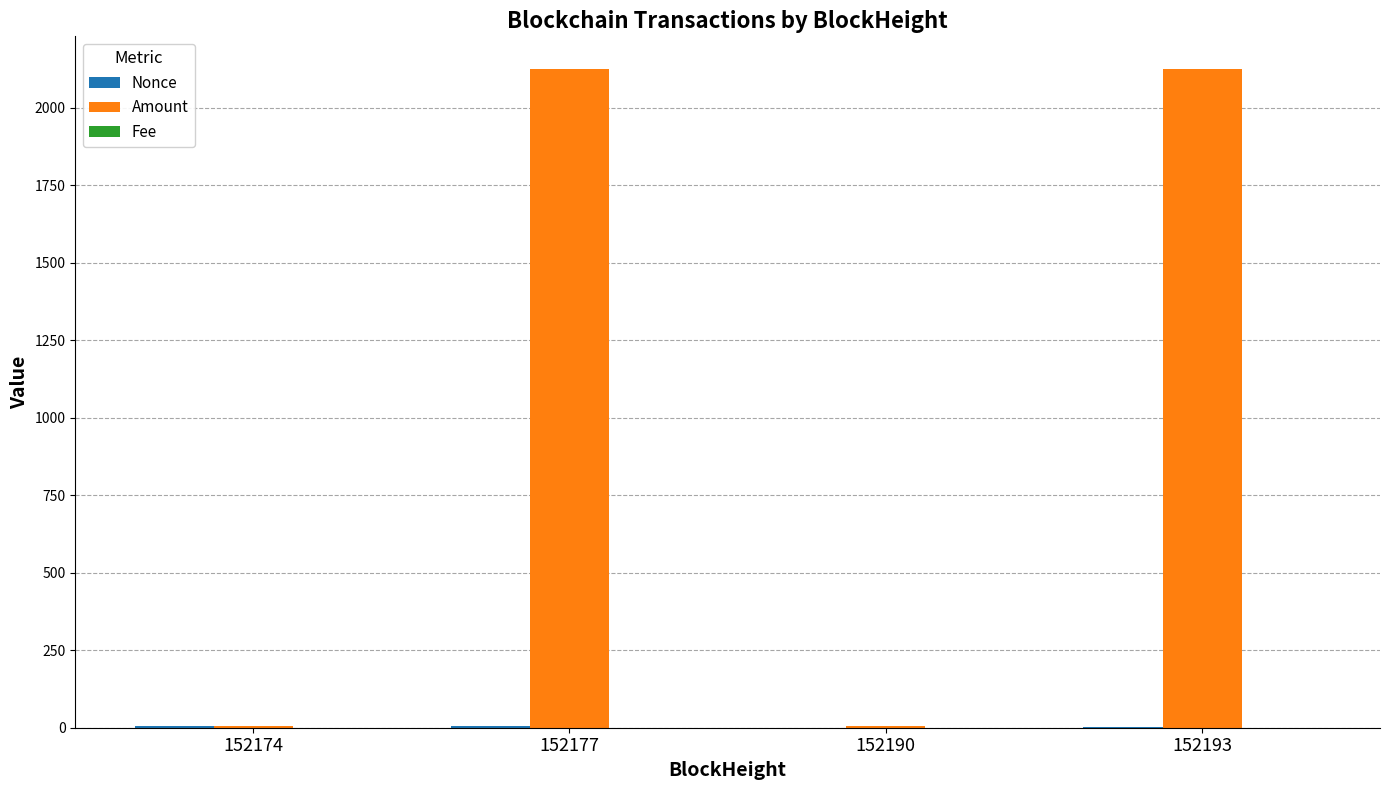

Count the number of categories in the chart.

4